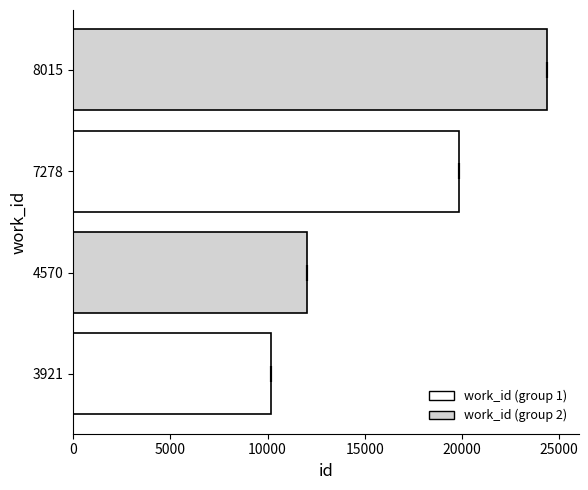

What is the change in value from 4570 to 8015?

+12365.5